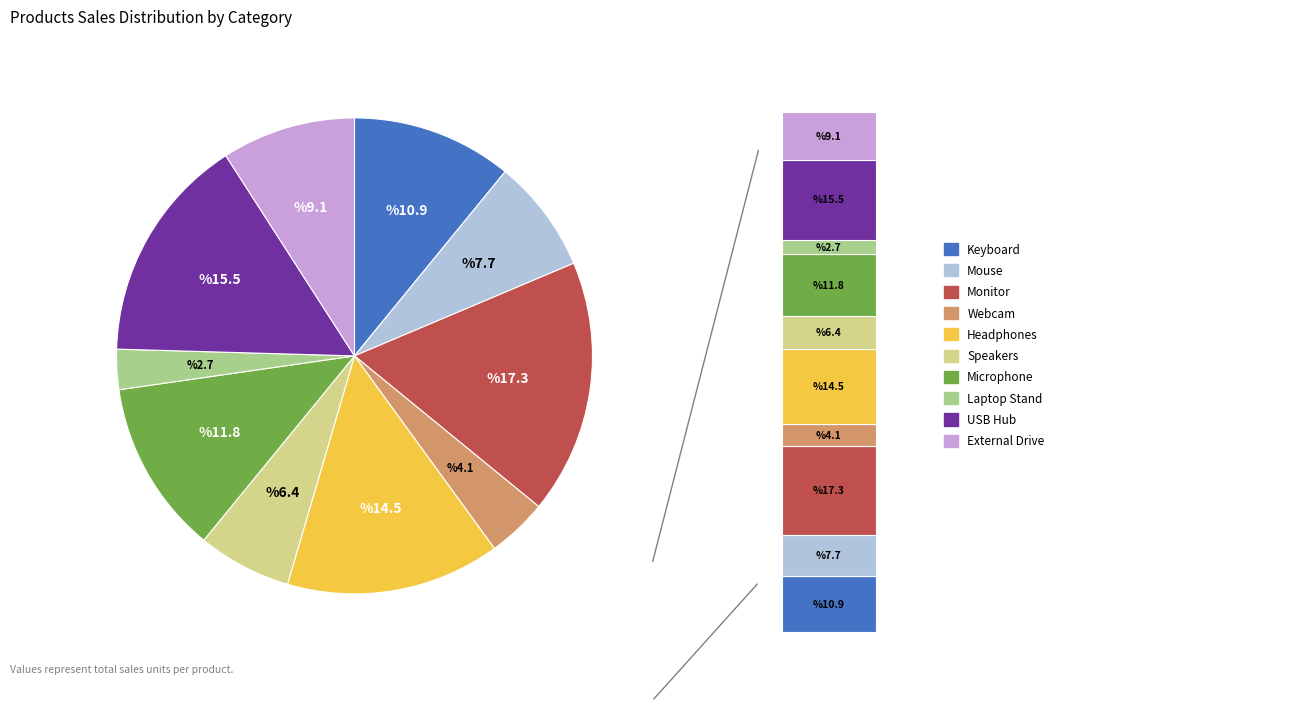

To the nearest percent, what portion does Laptop Stand represent?

3%